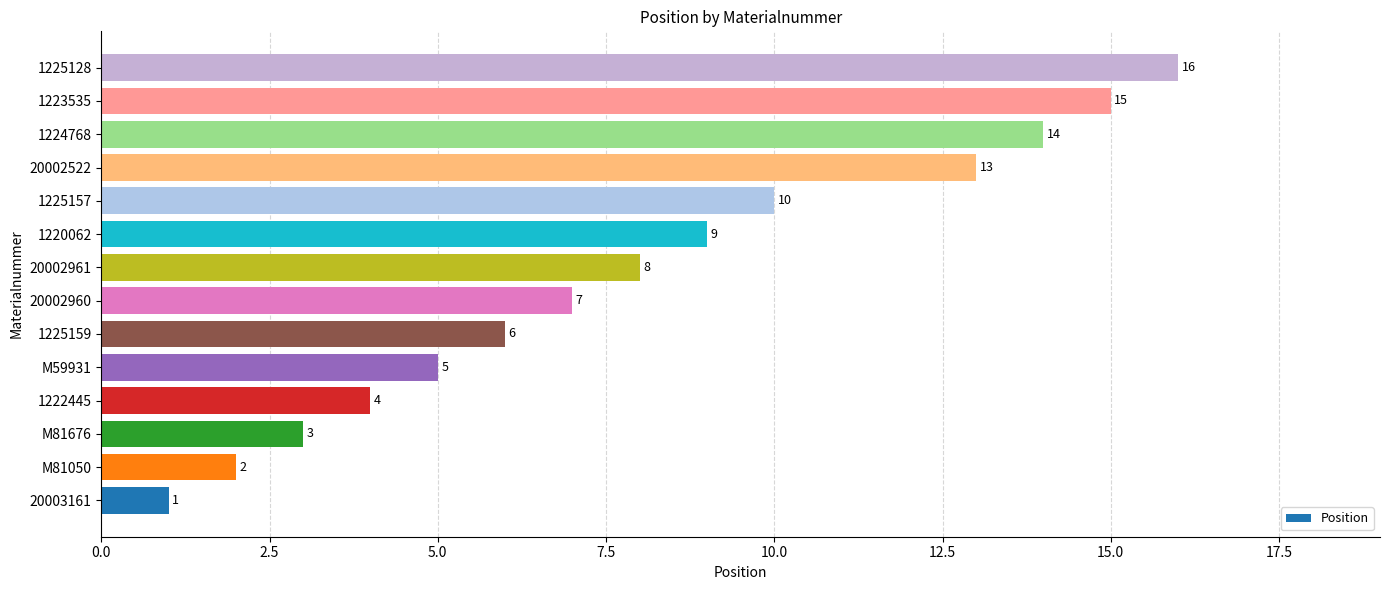

The value at M59931 is 5. True or false?

True